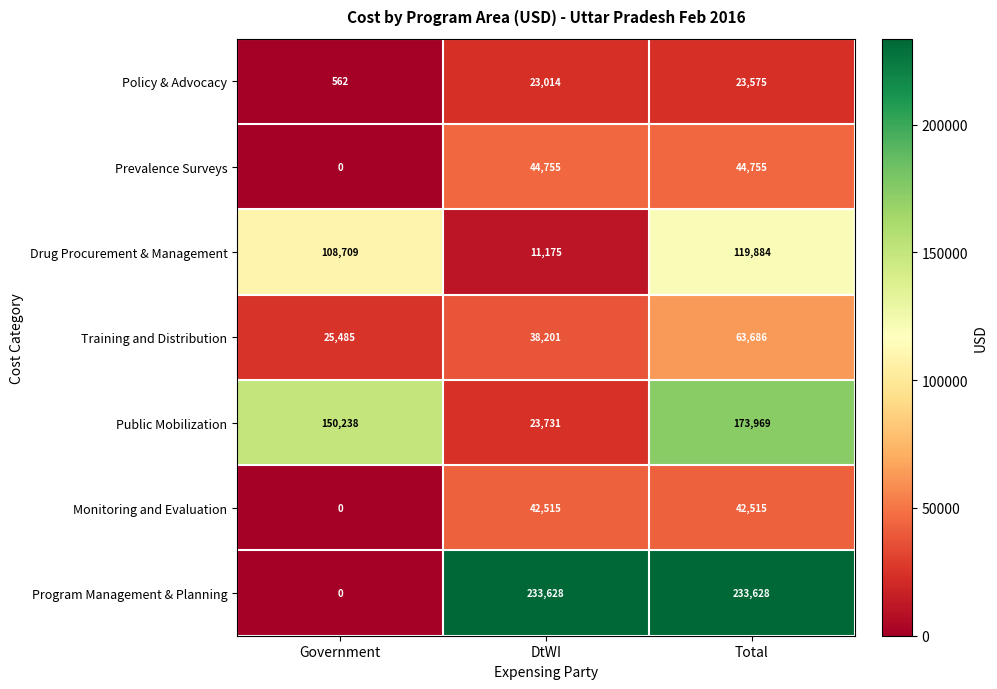

How many categories are shown in the chart?

3